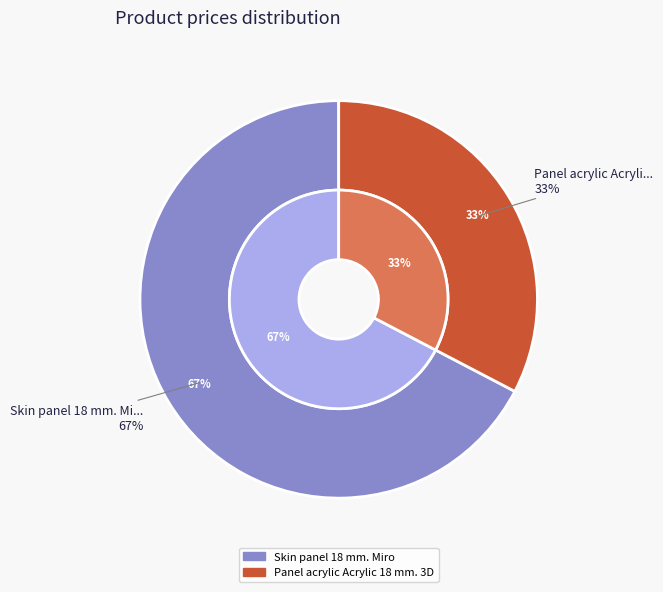

What is the change in value from Skin panel 18 mm. Miro to Panel acrylic Acrylic 18 mm. 3D?

-4464.9